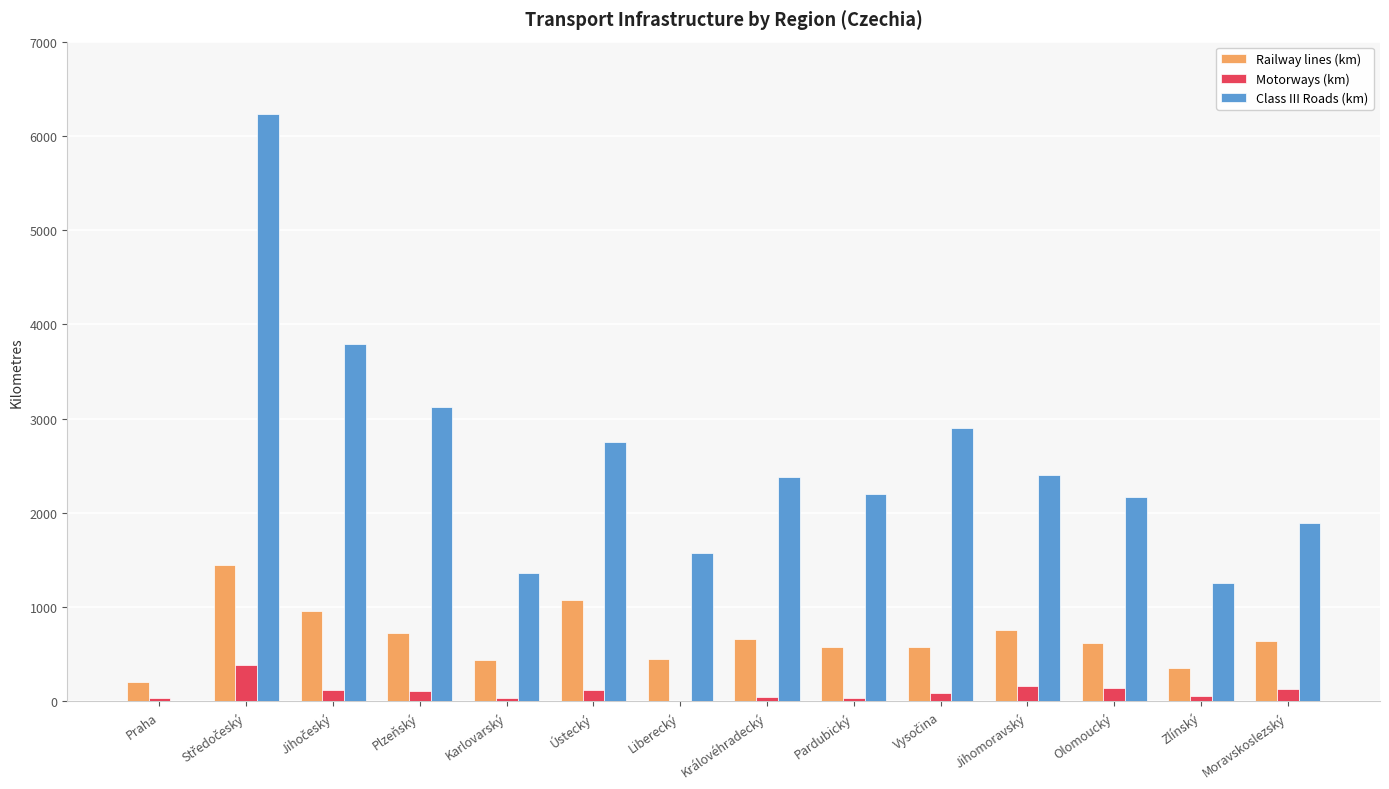

What is the highest value of the Railway lines (km) series?

1451.6